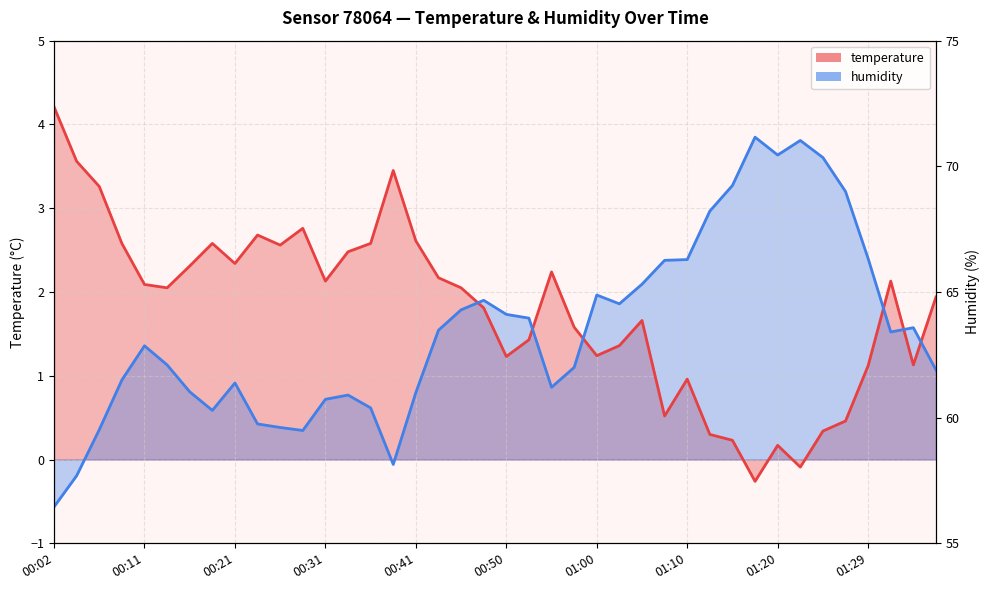

After their last crossing, which series has the higher values: humidity or temperature?

temperature